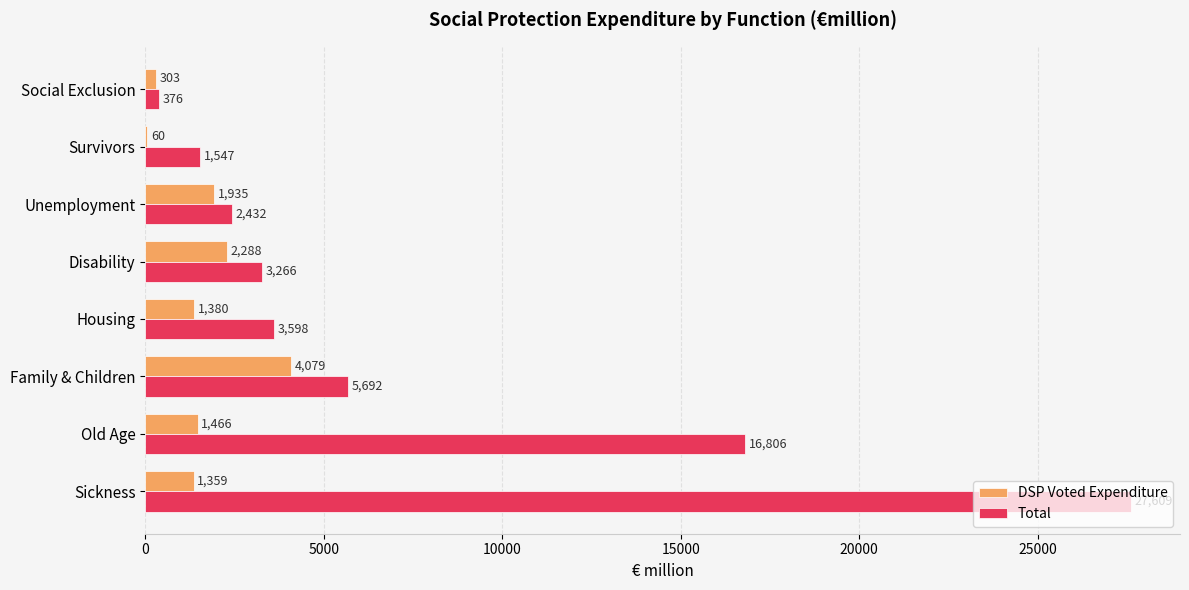

At which label is Total closest to 13992?

Old Age